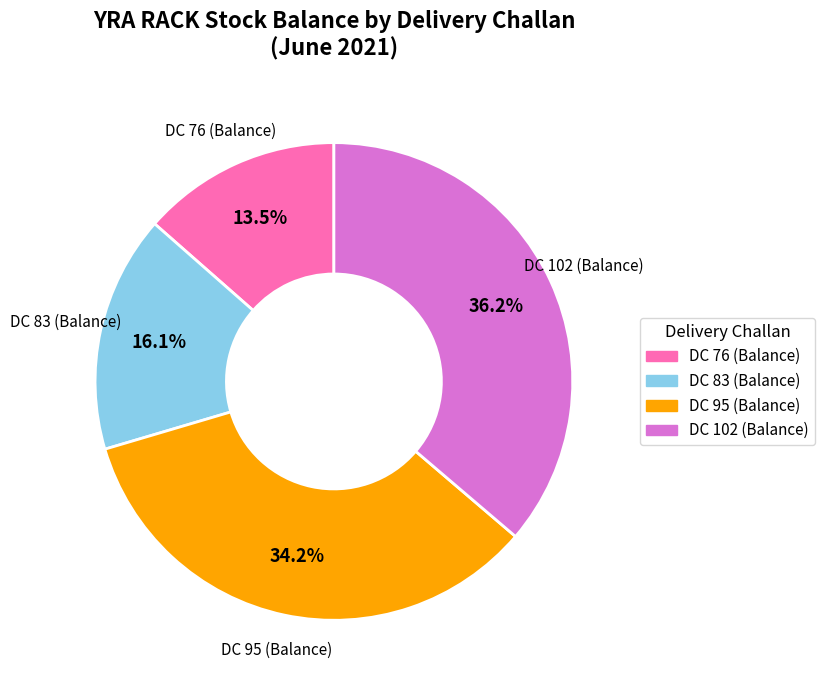

Rank the categories by value from highest to lowest.

DC 102 (Balance), DC 95 (Balance), DC 83 (Balance), DC 76 (Balance)